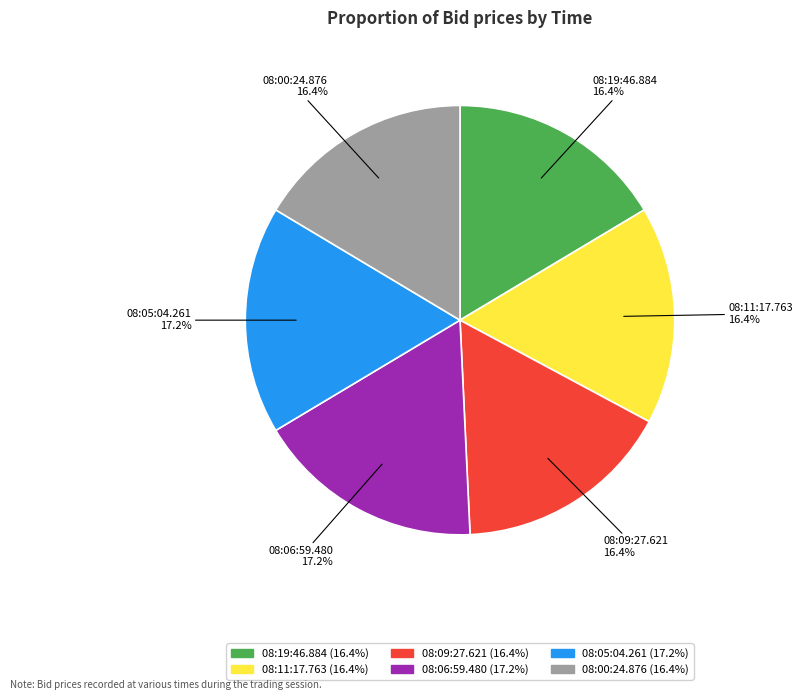

What percentage is the 08:09:27.621 slice, to the nearest percent?

16%